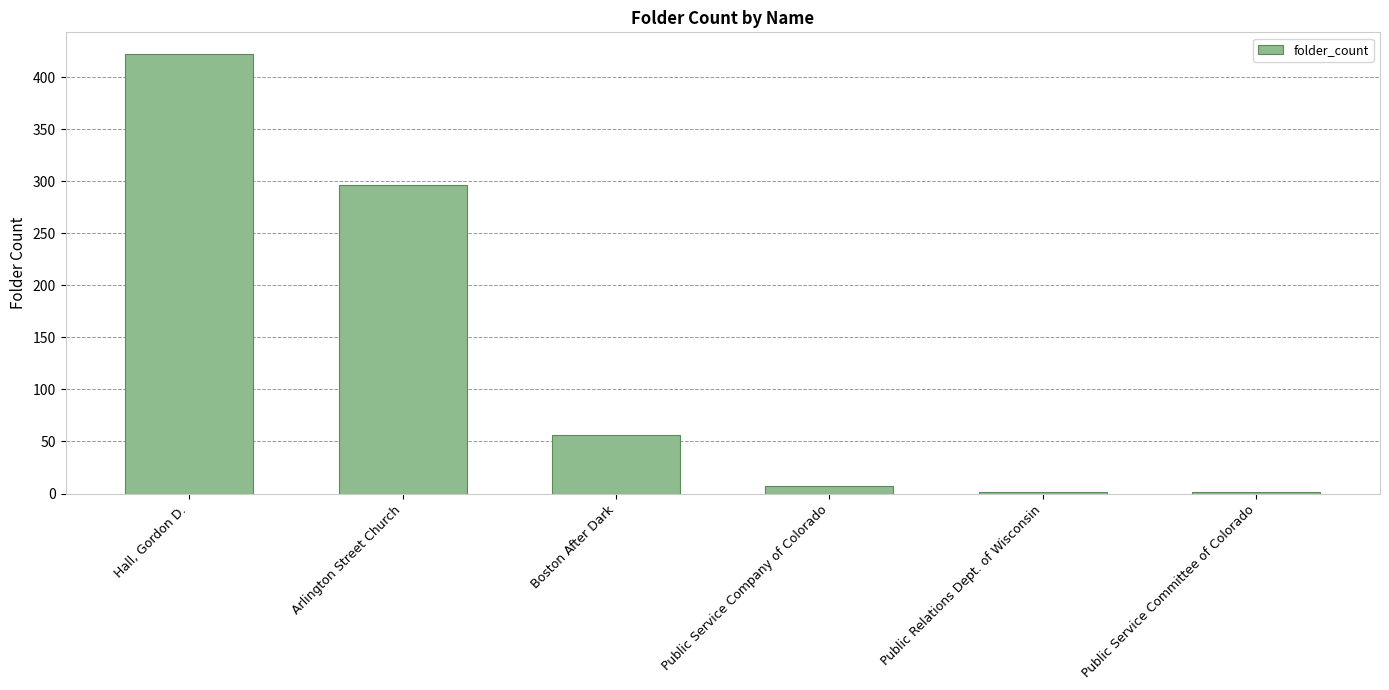

What is the change in value from Hall, Gordon D. to Public Service Company of Colorado?

-415